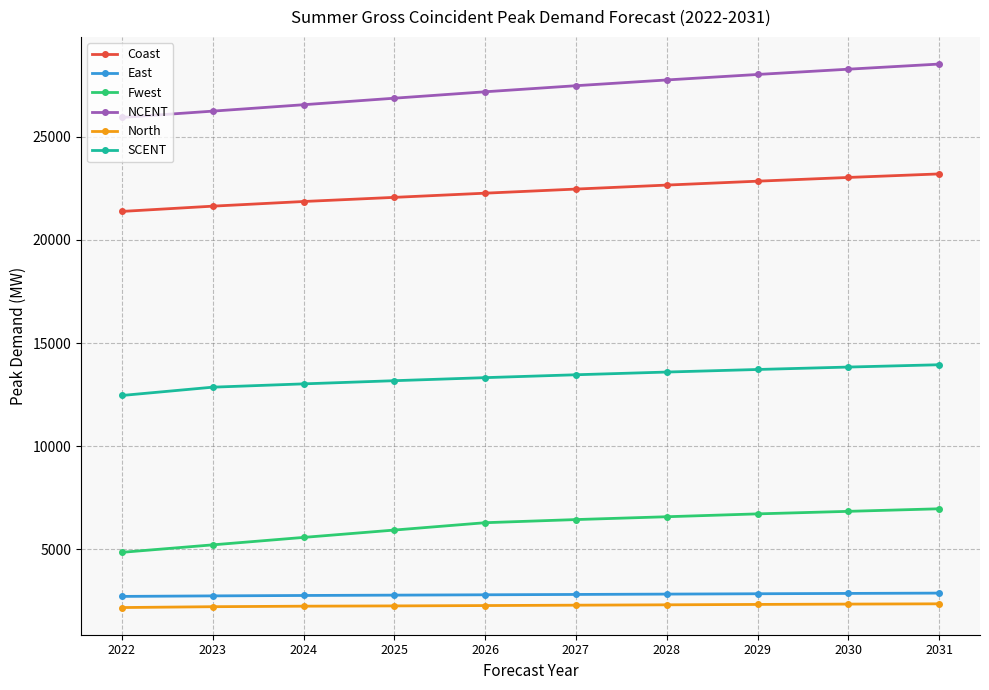

How many categories are shown in the chart?

10